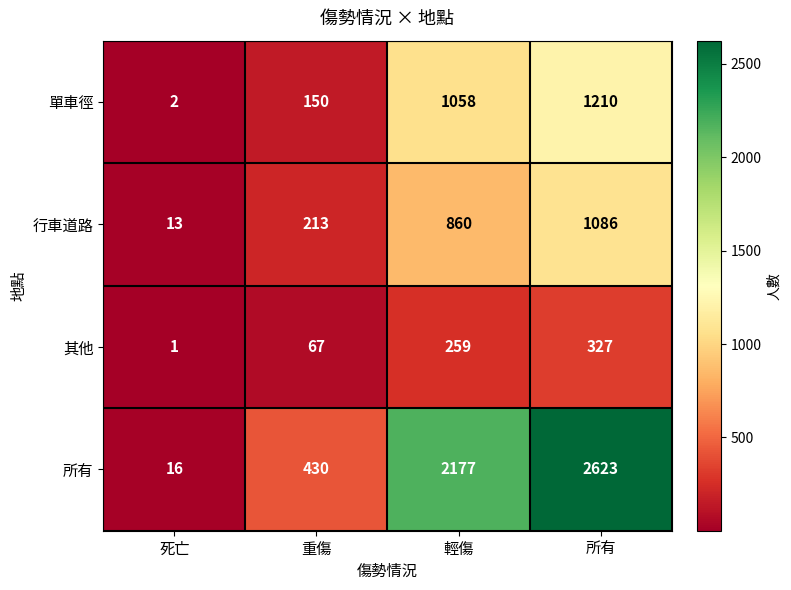

What is the sum of all 其他 values?

654